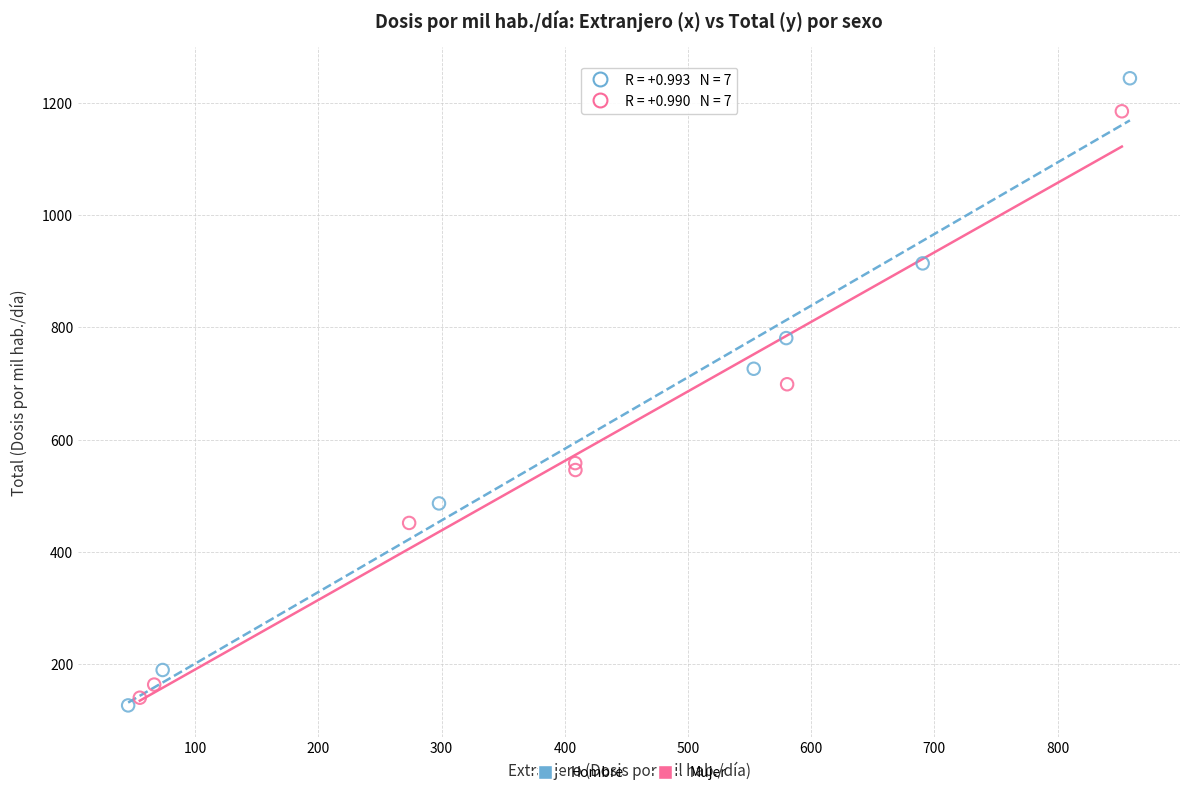

Which series reaches the maximum Y coordinate?

Hombre